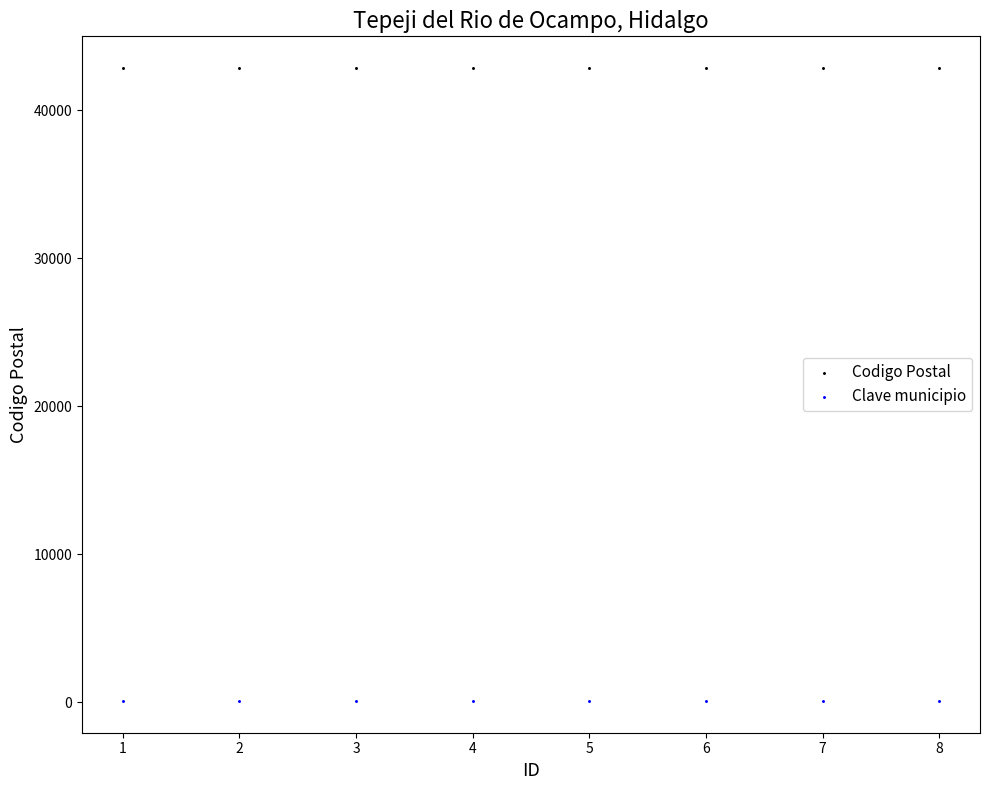

Which series reaches the minimum Y coordinate?

Clave municipio